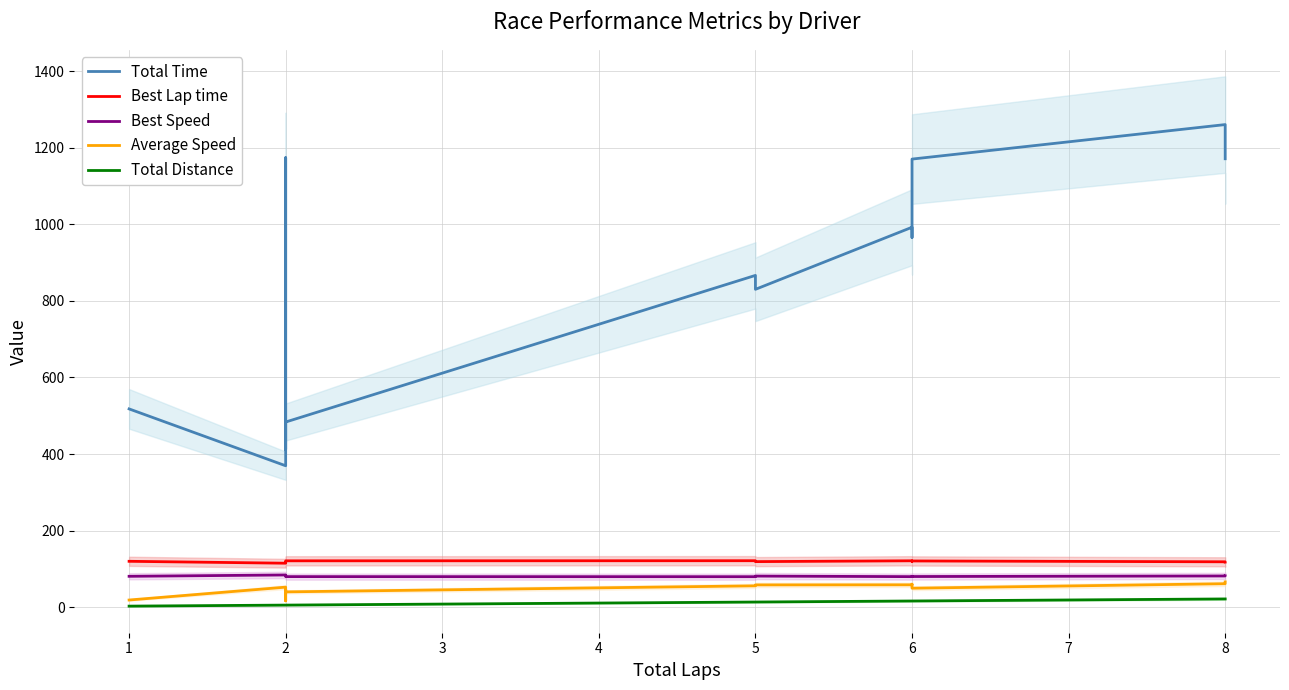

How many lines are shown in the chart?

5